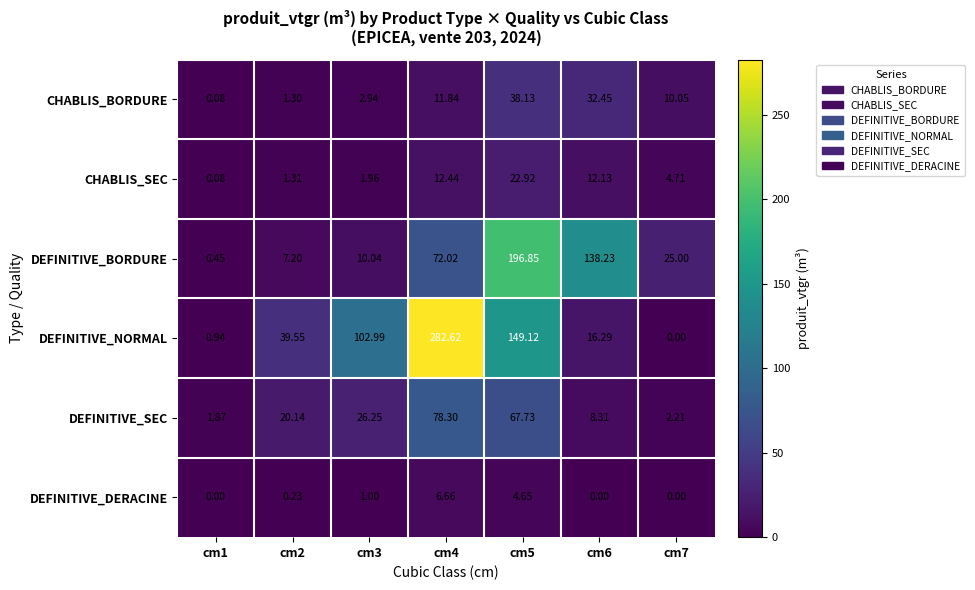

Rank the series by their maximum value, from lowest to highest.

DEFINITIVE_DERACINE, CHABLIS_SEC, CHABLIS_BORDURE, DEFINITIVE_SEC, DEFINITIVE_BORDURE, DEFINITIVE_NORMAL